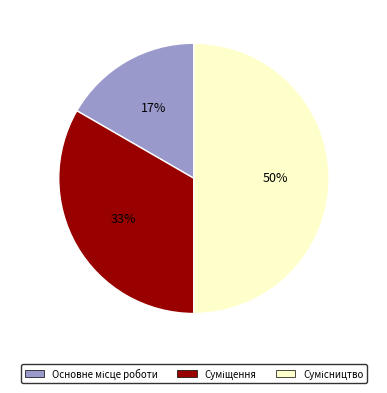

To the nearest percent, what is the difference between the largest and smallest slice percentages?

33%